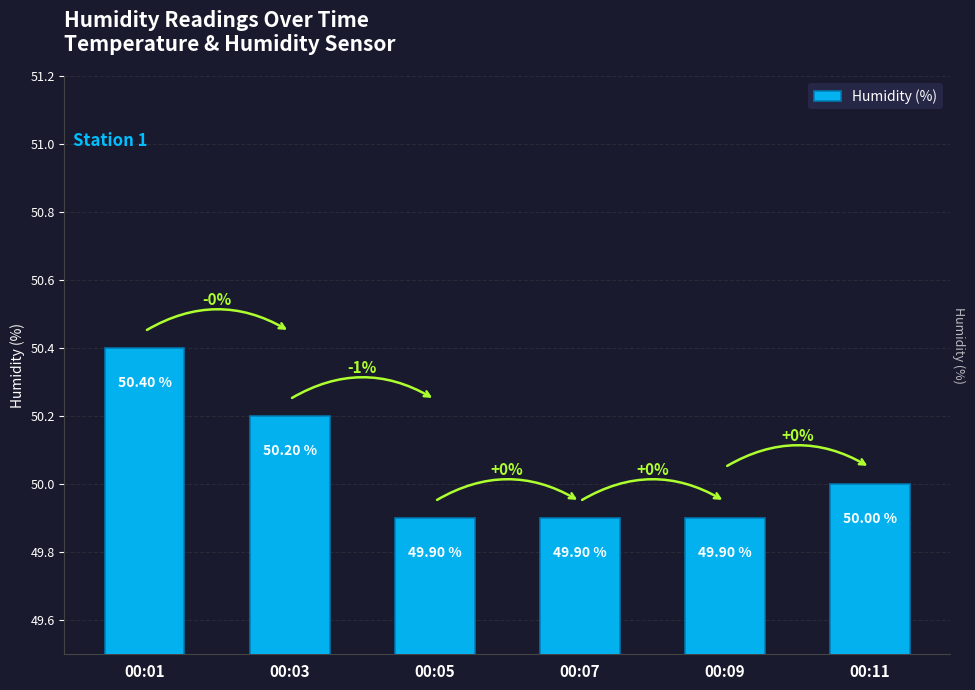

What is the value of the 6th bar from the left?

50.0